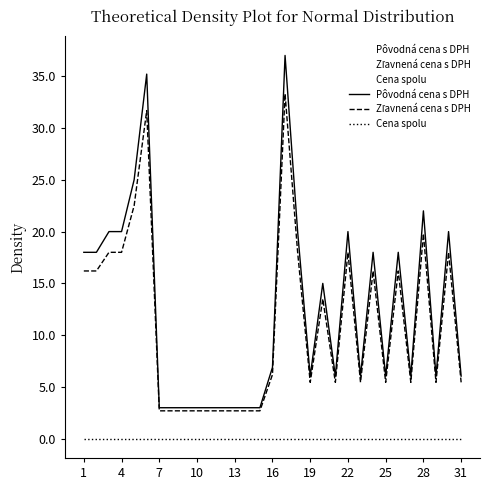

What is the maximum value shown in the chart?

37.0